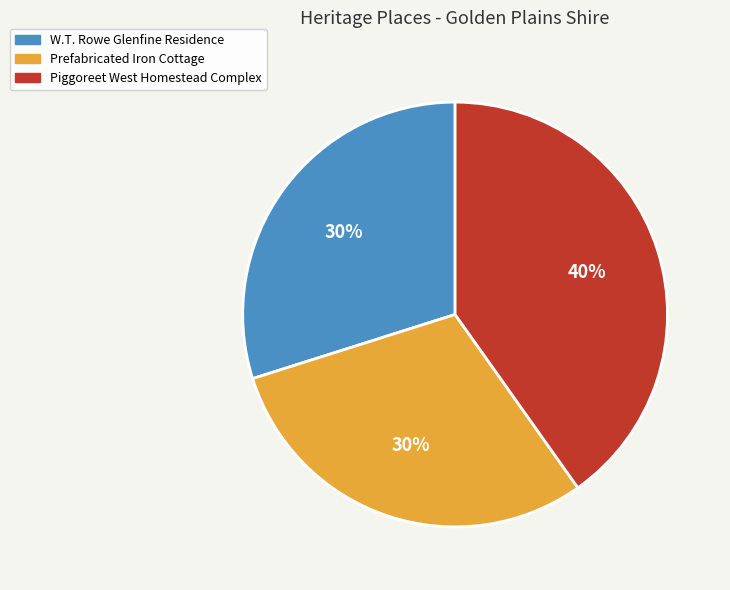

Between Piggoreet West Homestead Complex and Prefabricated Iron Cottage, which is larger?

Piggoreet West Homestead Complex